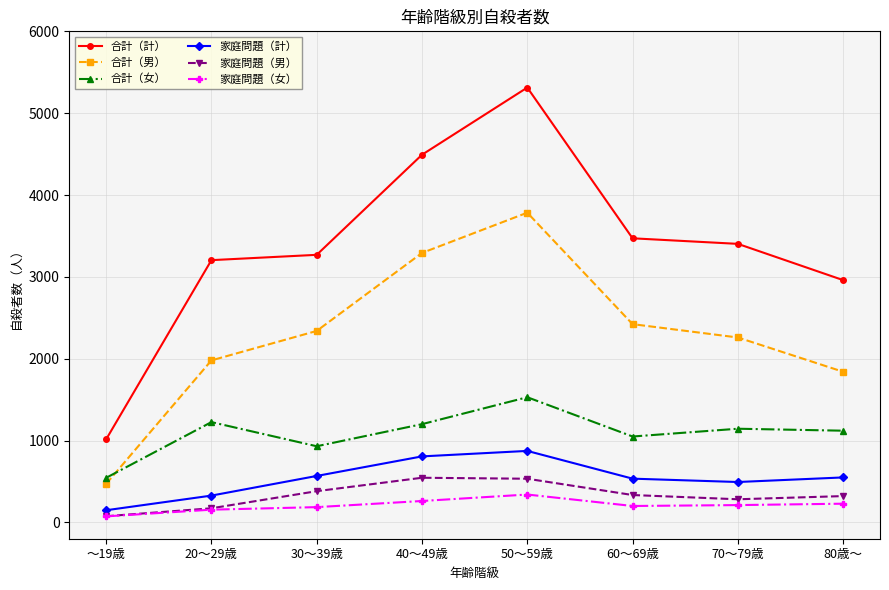

Does the chart have visible grid lines?

Yes